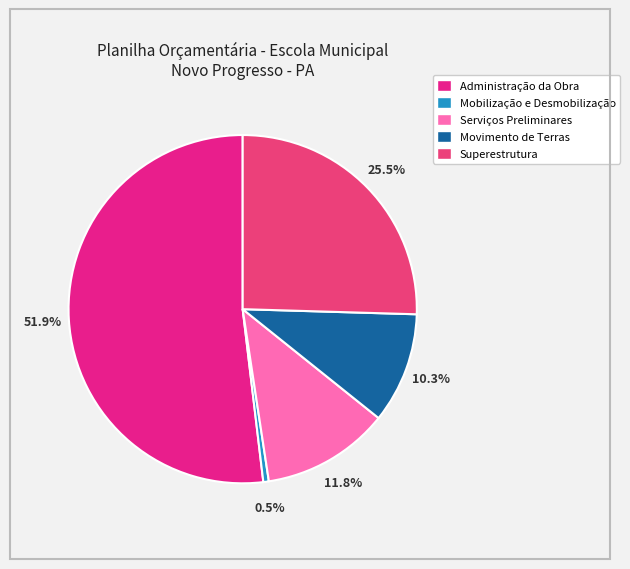

Approximately how many times larger is the value at Movimento de Terras compared to Superestrutura?

0.4